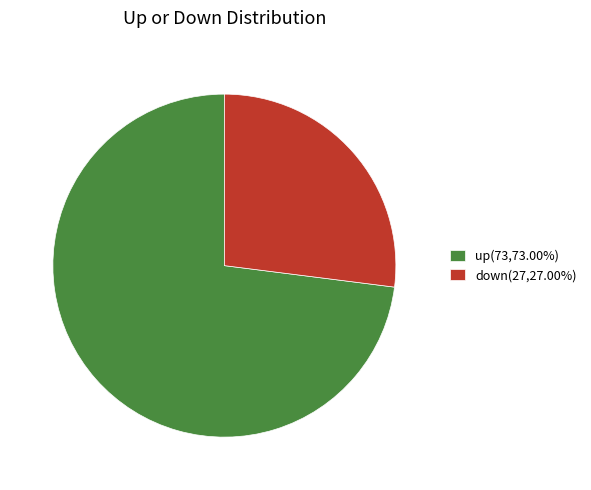

Do up(73,73.00%) and down(27,27.00%) together represent more than half of the pie?

Yes